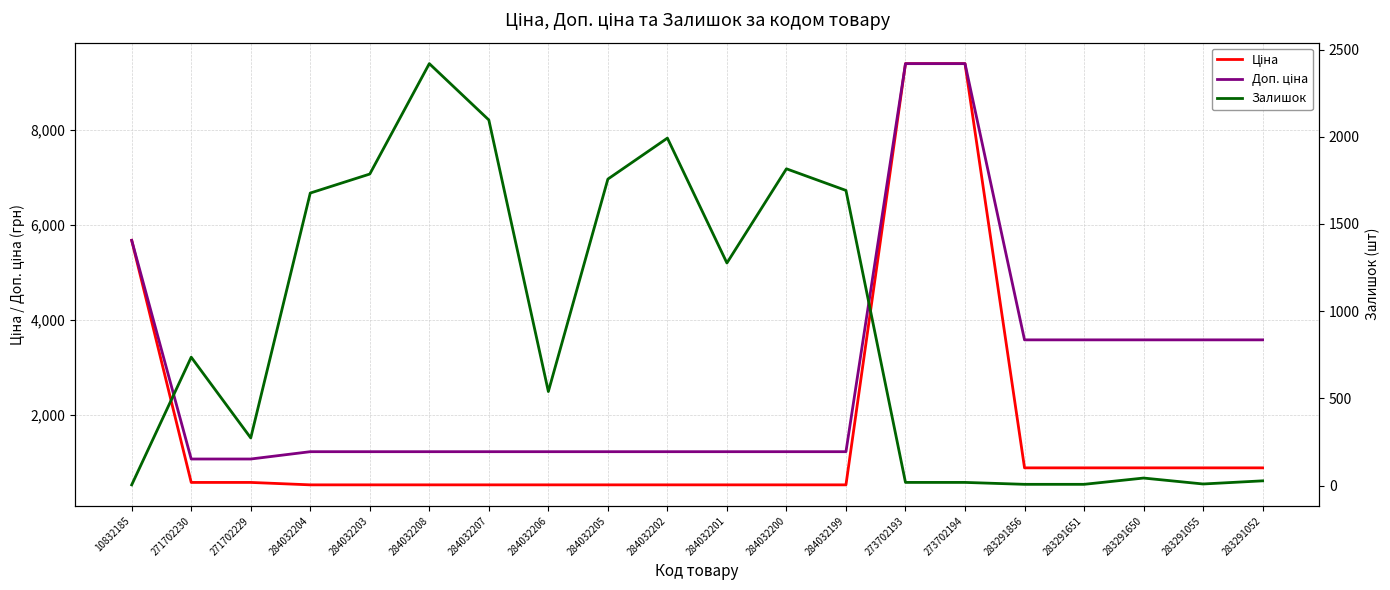

At 271702230, list the series in order from smallest to largest.

Ціна, Залишок, Доп. ціна